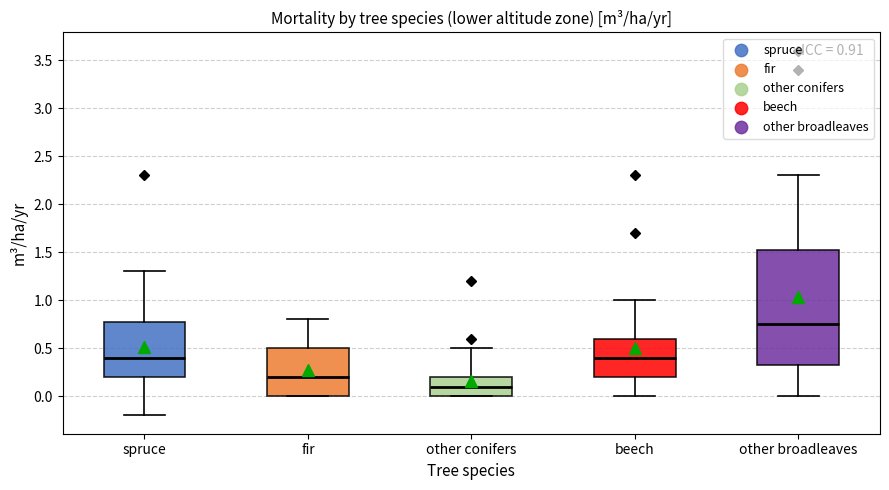

Comparing the boxes themselves (not the whiskers), which one is the tallest?

other broadleaves